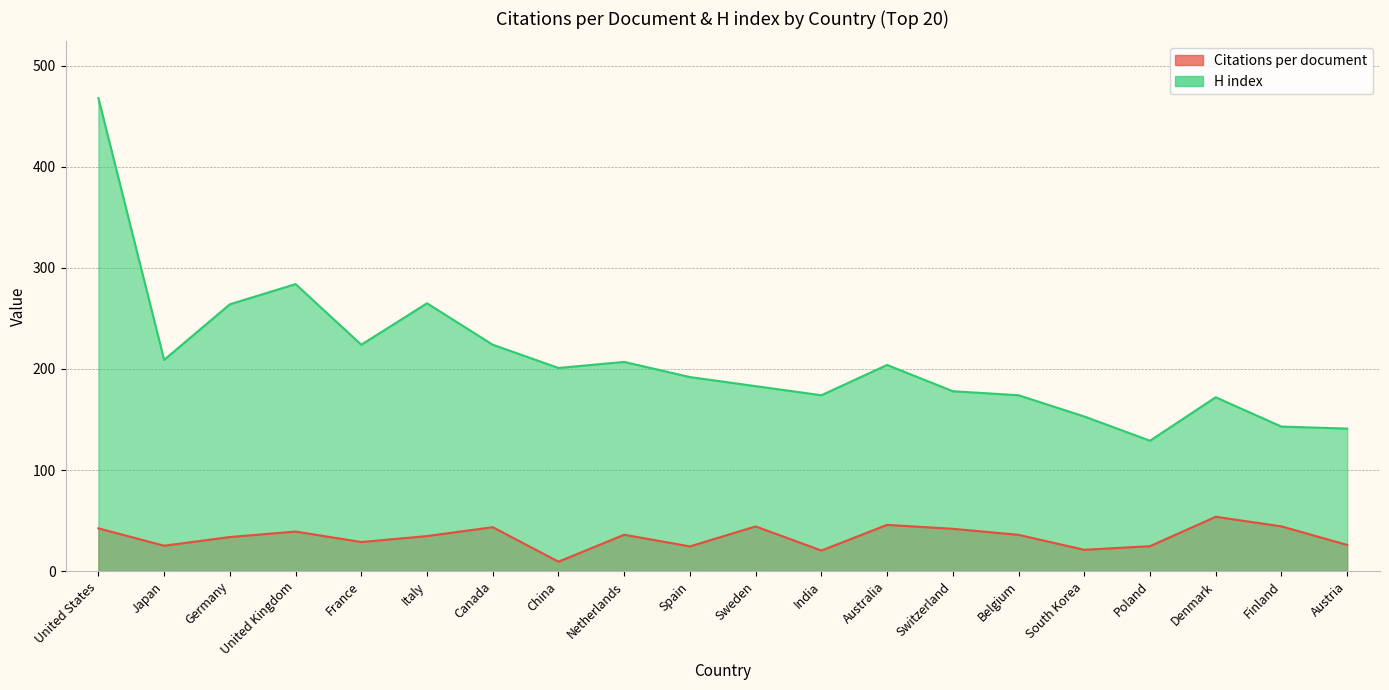

What is the difference between the highest and lowest values at India?

153.7